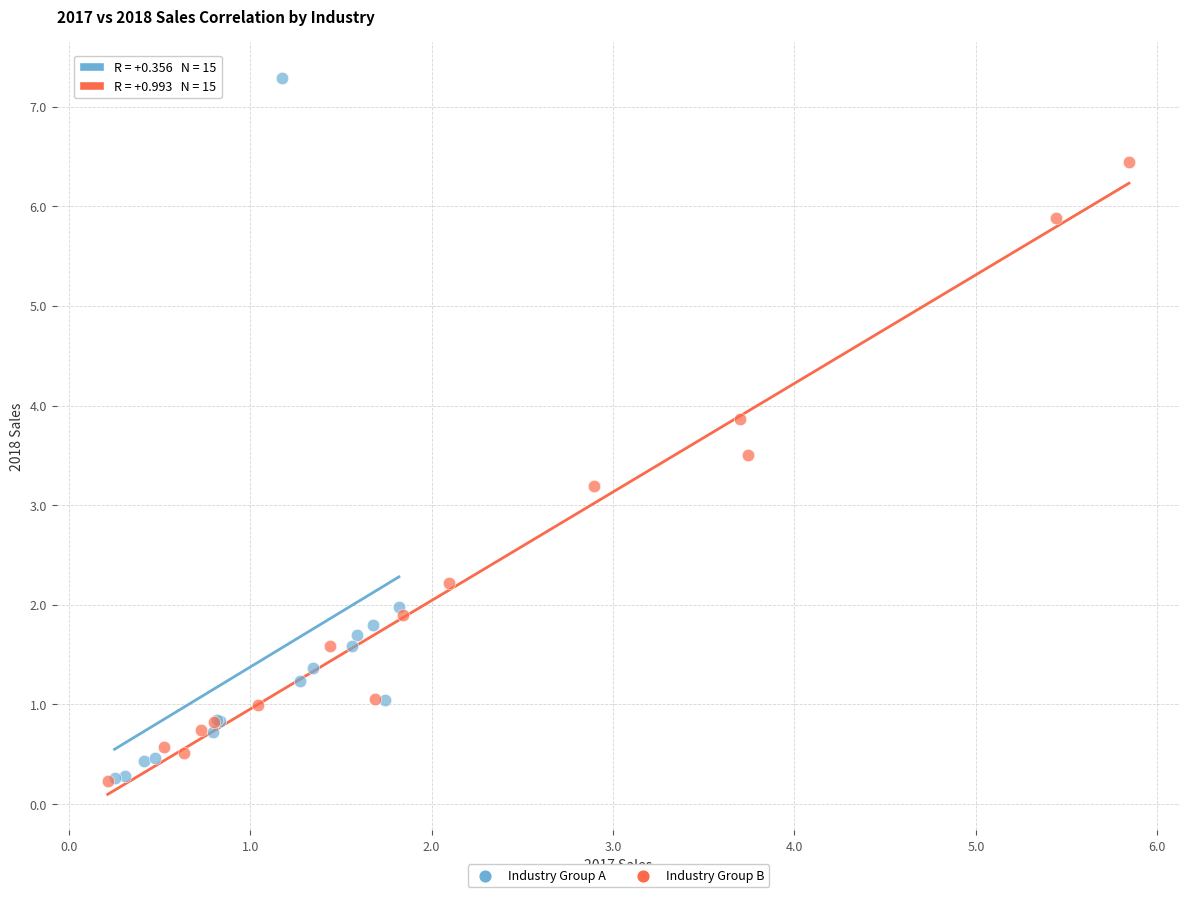

Which series contains the highest Y value?

Industry Group A